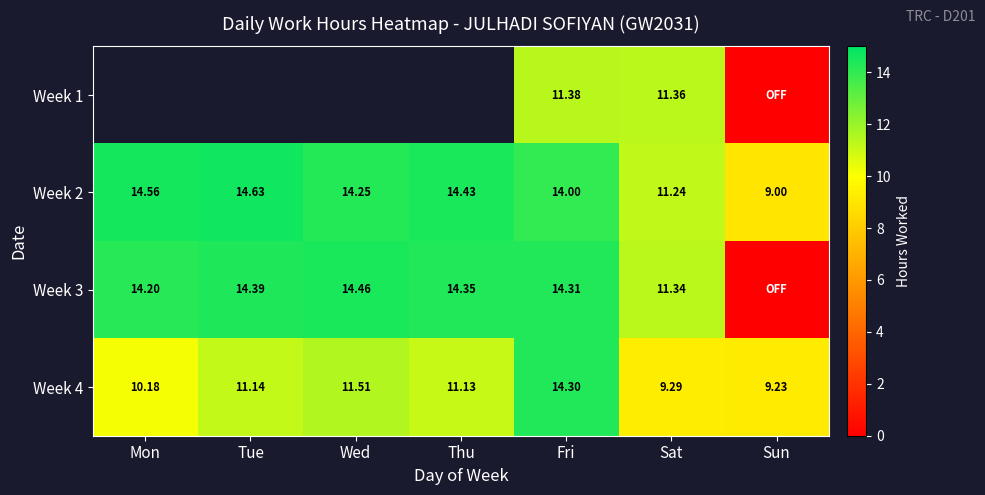

Which category has the lowest value across all series?

Sun